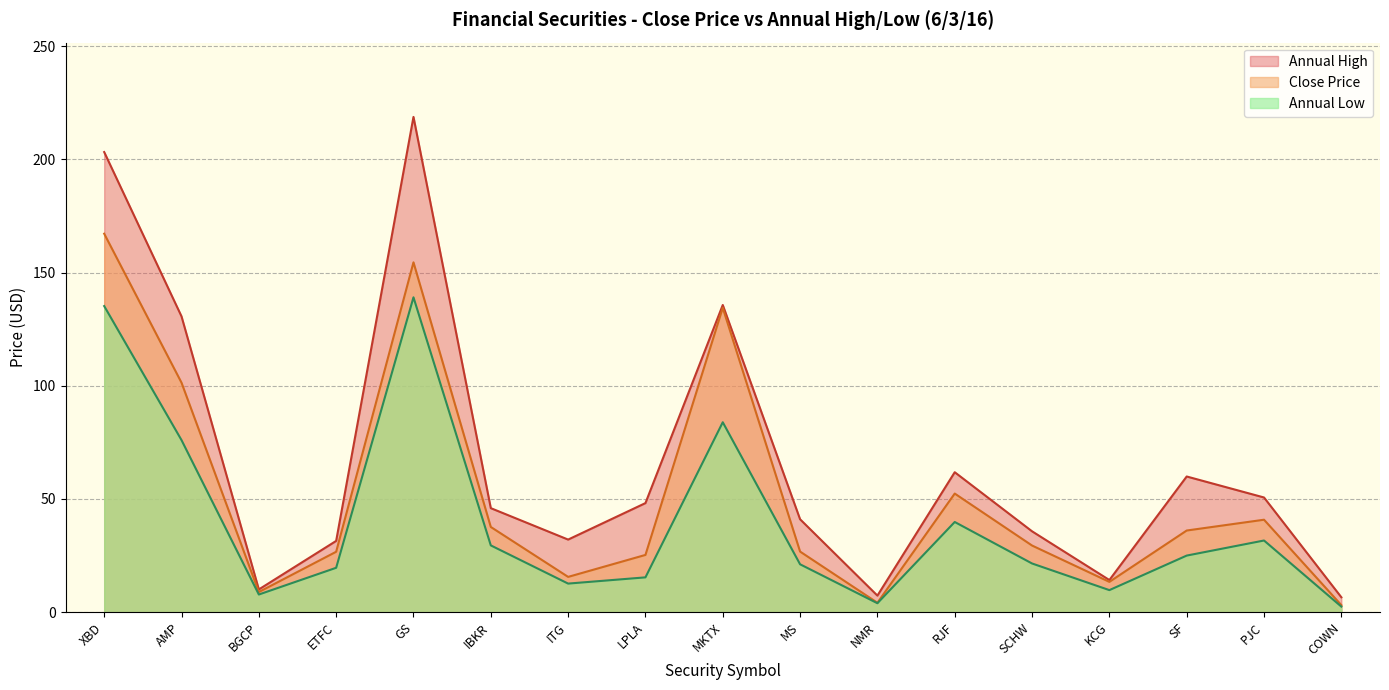

Where does the Annual Low series first go above 21?

XBD